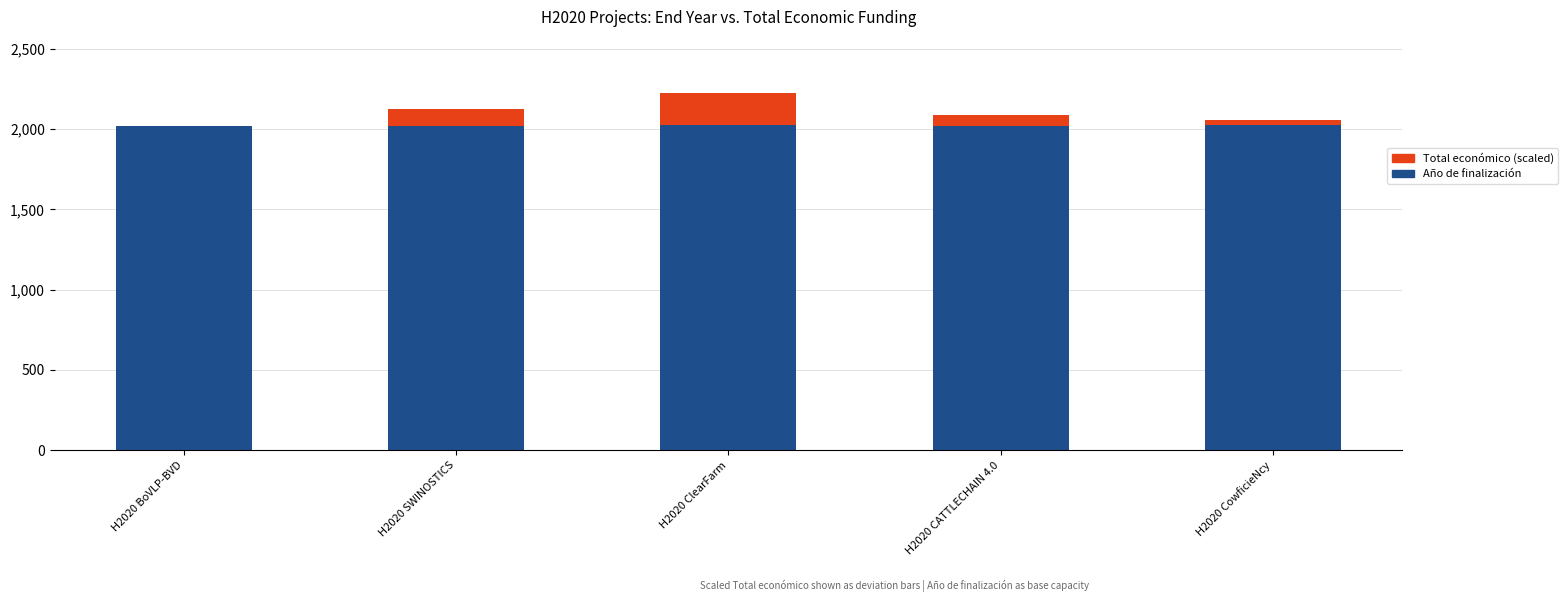

What is the sum of all Año de finalización values?

10107.0